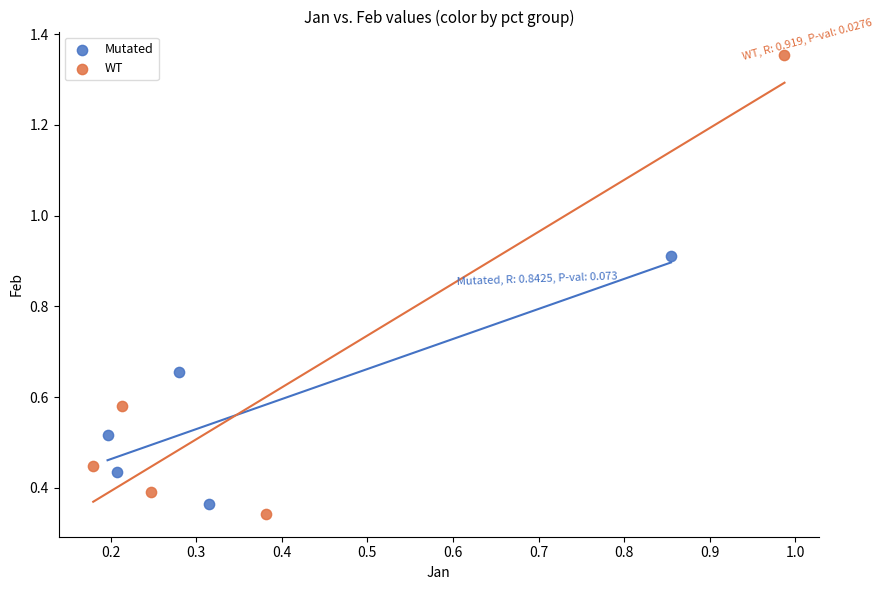

Which series reaches the maximum Y coordinate?

WT